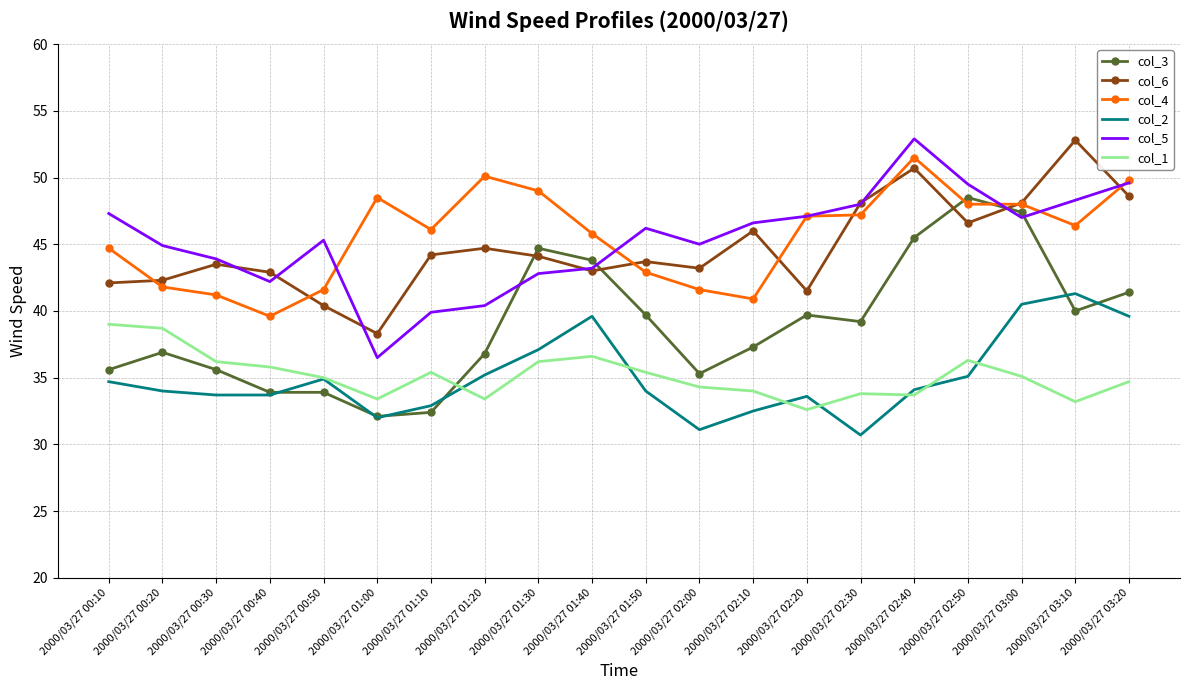

After their last crossing, which series has the higher values: col_6 or col_3?

col_6